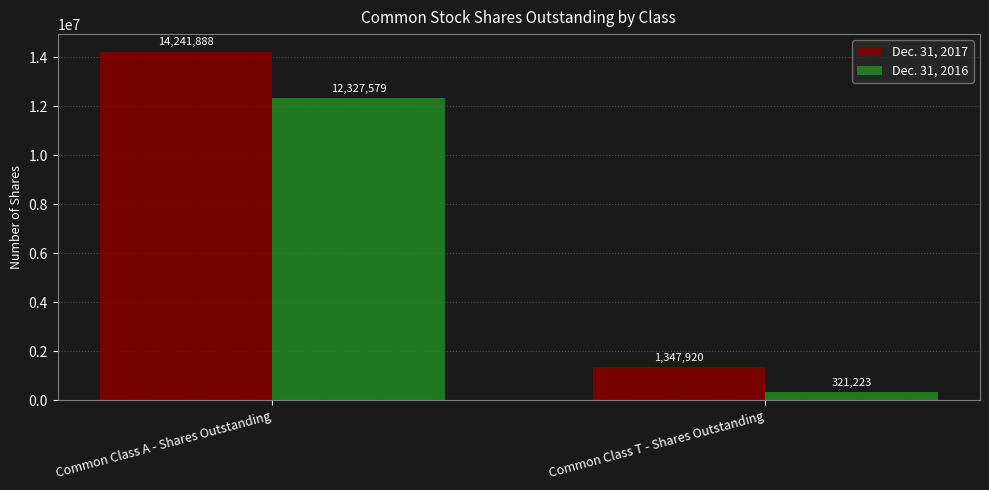

True or false: Dec. 31, 2016 has a value of 5966017 at Common Class A - Shares Outstanding.

False